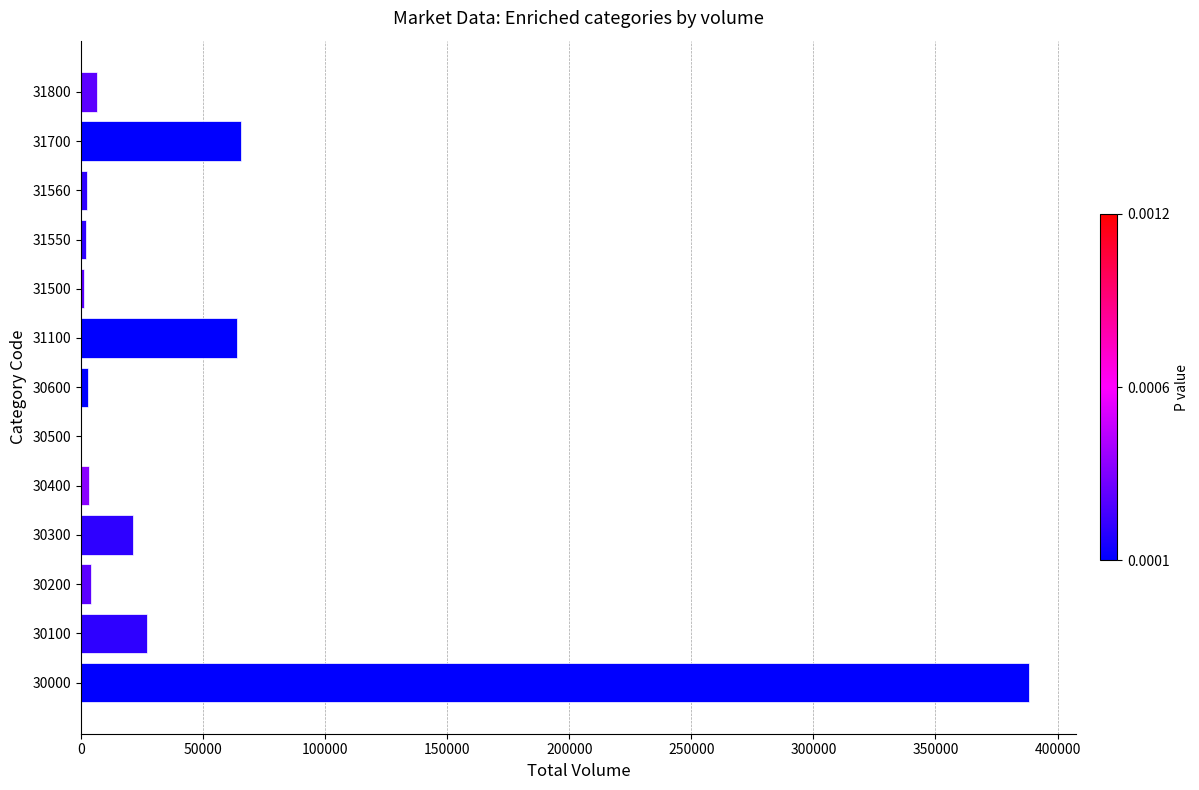

The chart shows a value of 6643 at 31800. True or false?

True